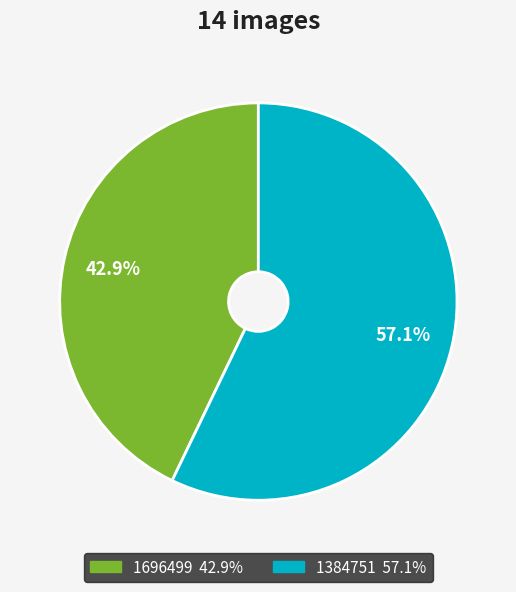

Combined, what portion of the pie is 1384751 and 1696499?

100.0%